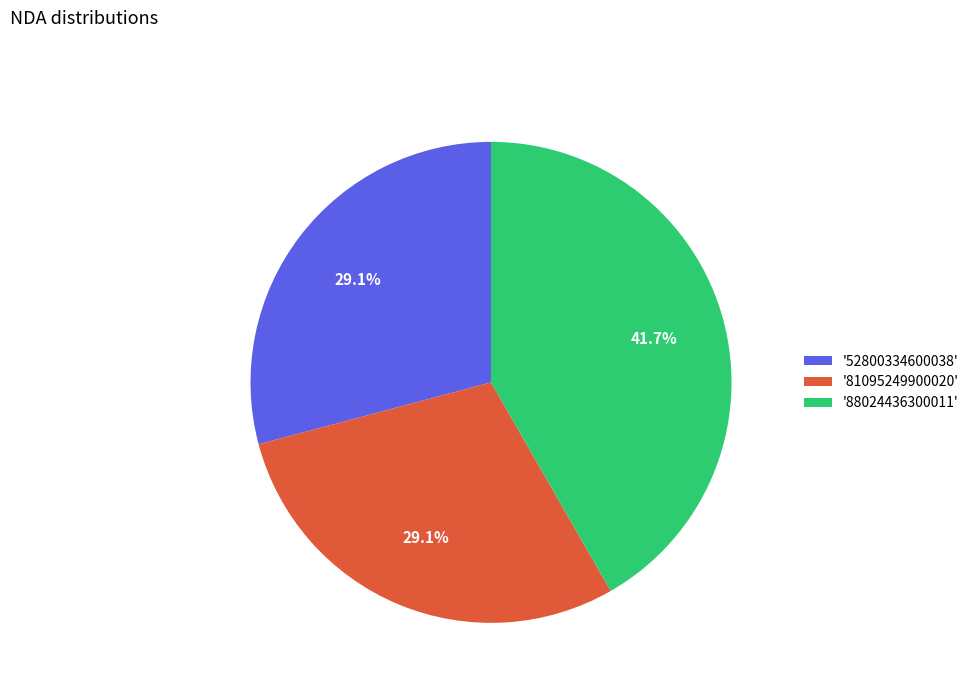

What portion of the pie excludes '52800334600038'?

70.9%